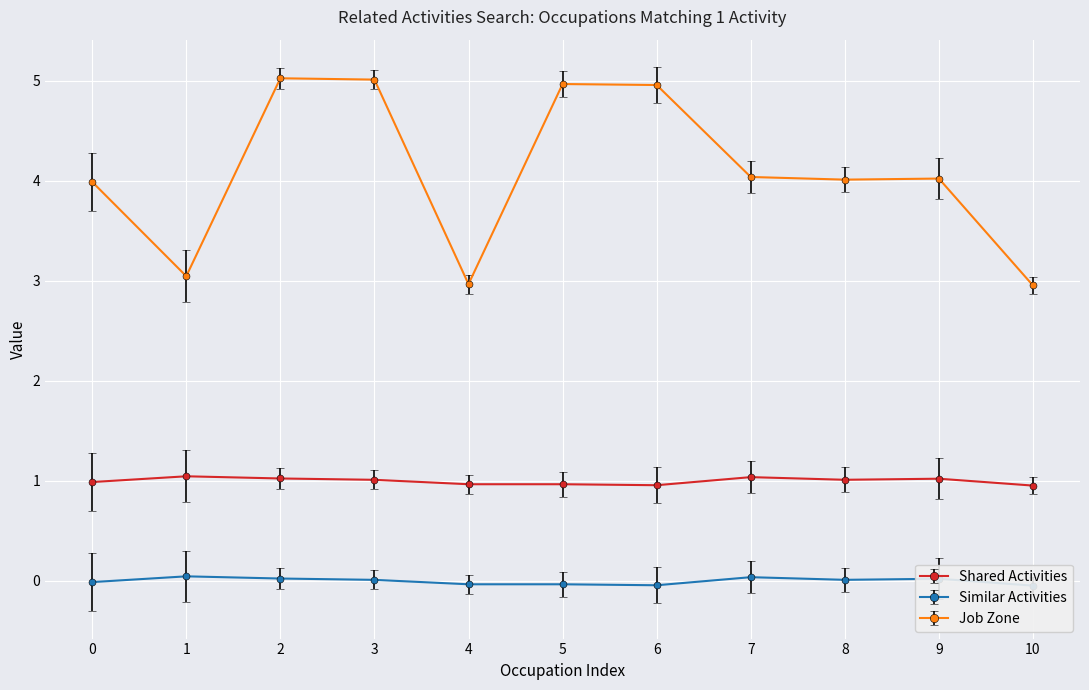

How many Job Zone values are between 3 and 5?

11